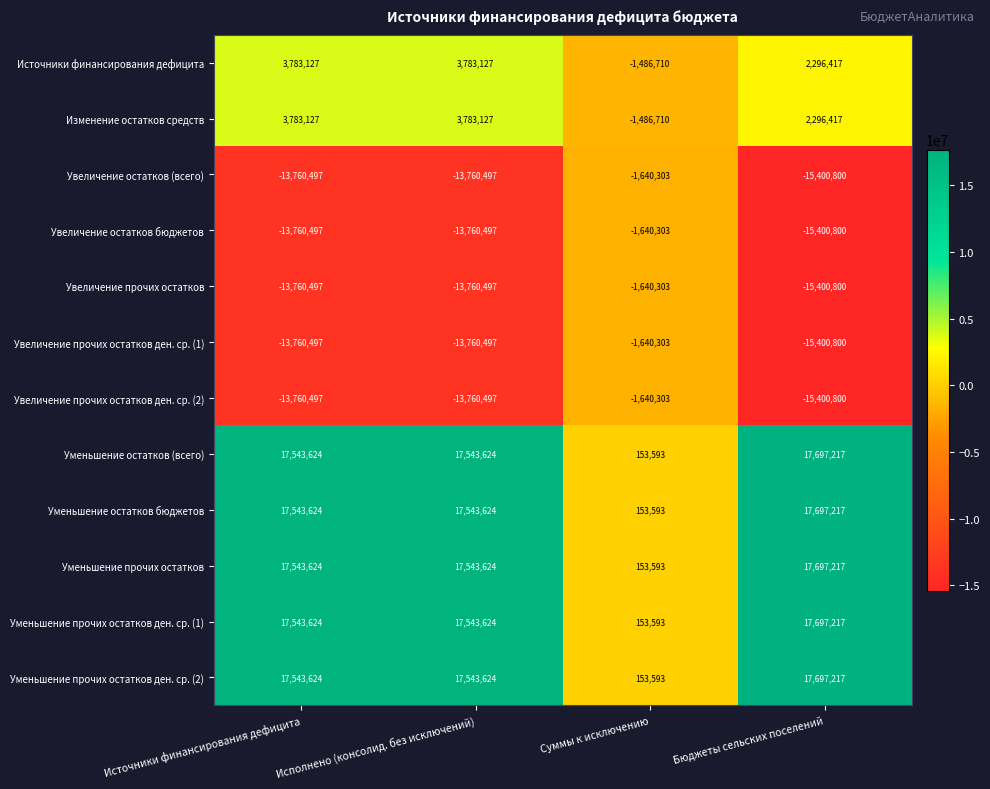

True or false: Источники финансирования дефицита has a value of -960297 at Суммы к исключению.

False